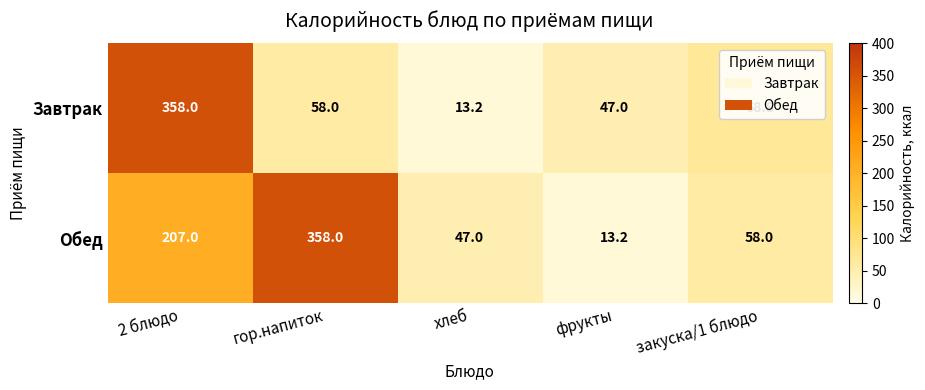

What is the sum of the Обед values at гор.напиток and хлеб?

405.0